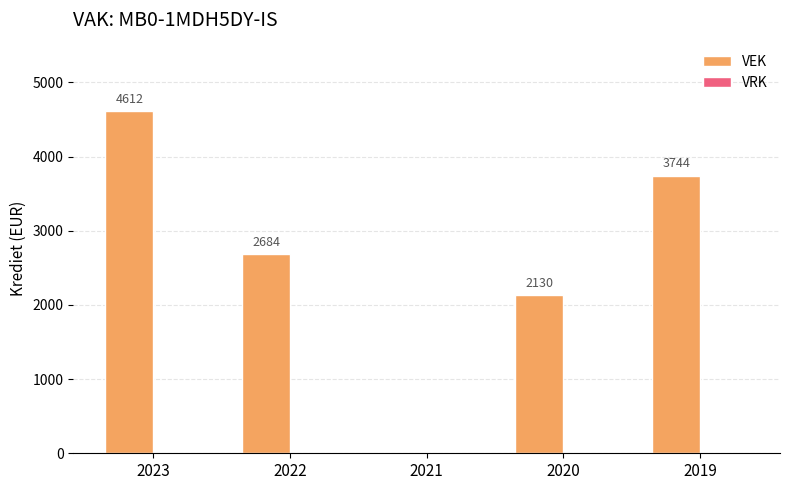

At which label does the data first exceed 2684?

2023